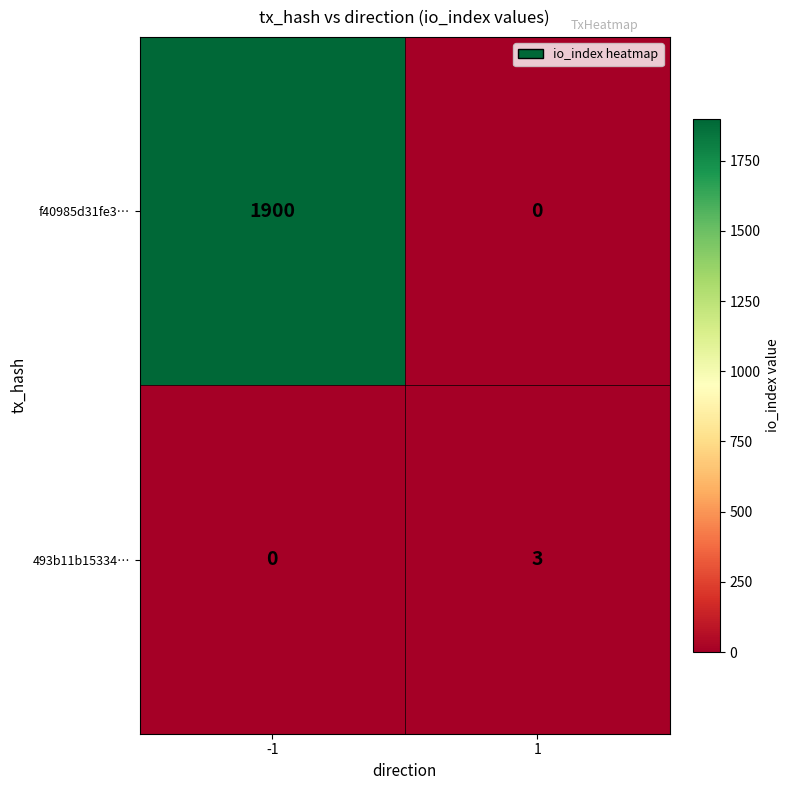

What is the greatest value displayed?

1900